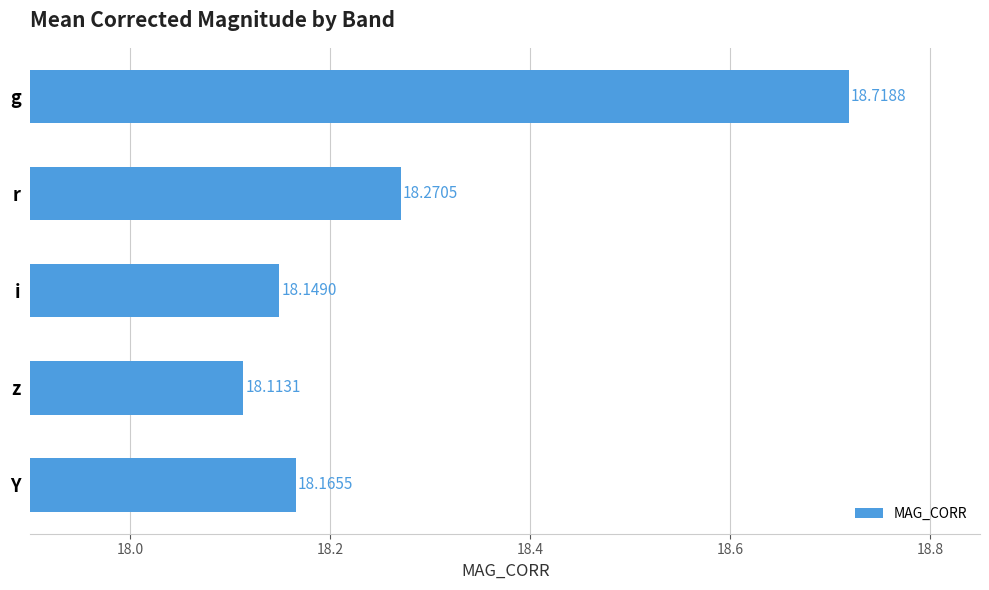

List the labels in order of value, smallest first.

z, i, Y, r, g